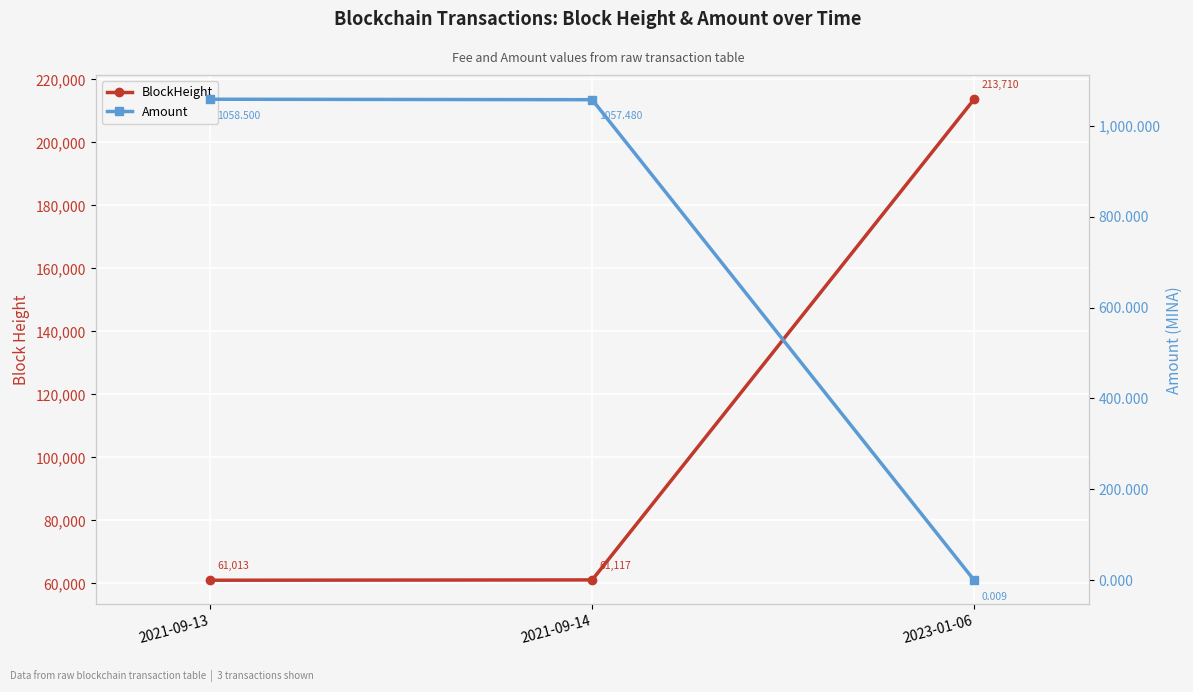

Rank the series by their maximum value, from lowest to highest.

Amount, BlockHeight